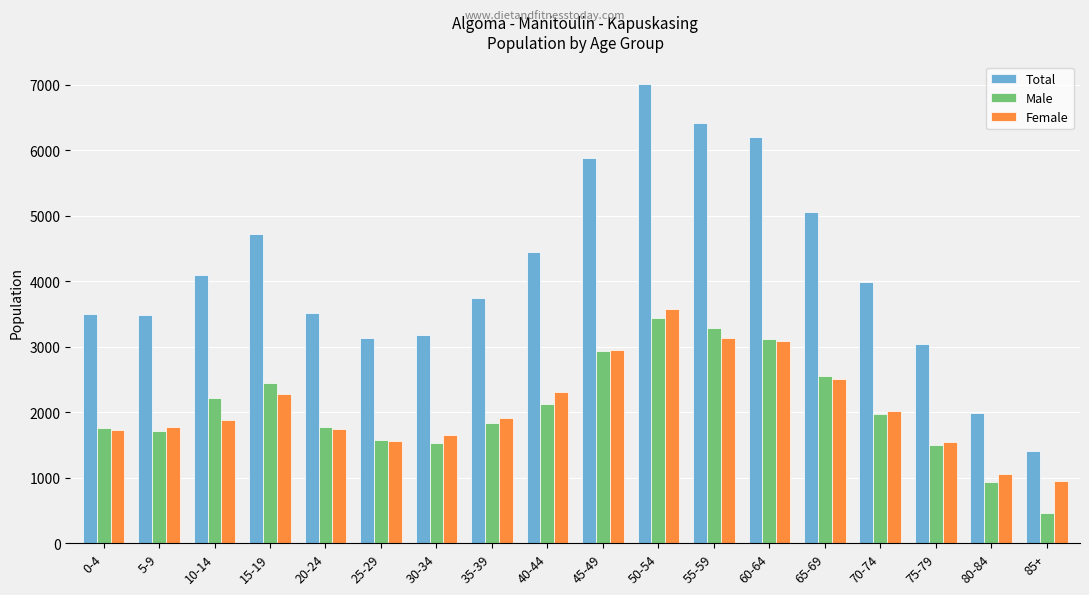

What is the difference between the maximum and second lowest values in the Female series?

2510